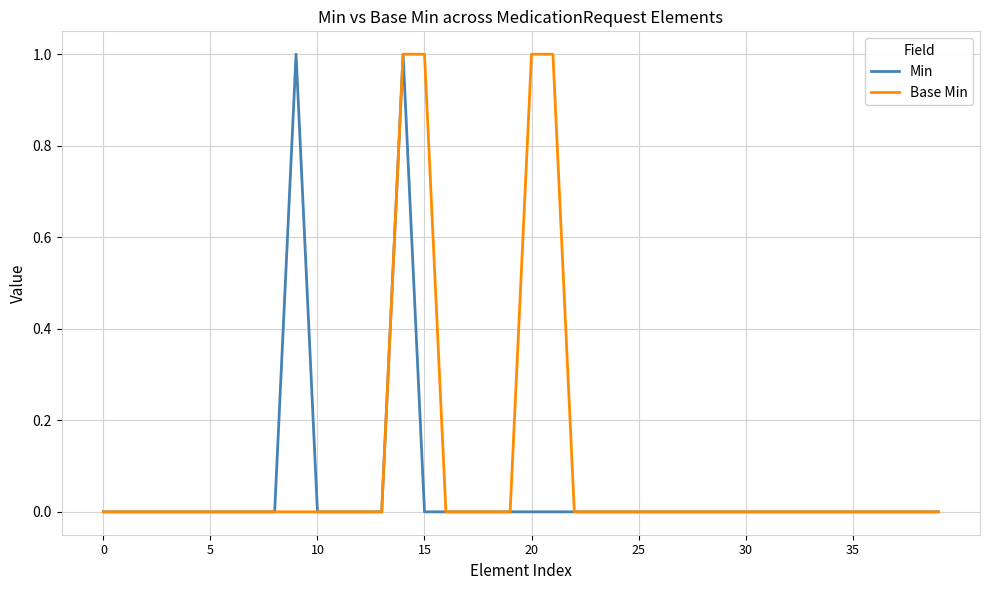

List the series in order of their overall mean, highest first.

Base Min, Min